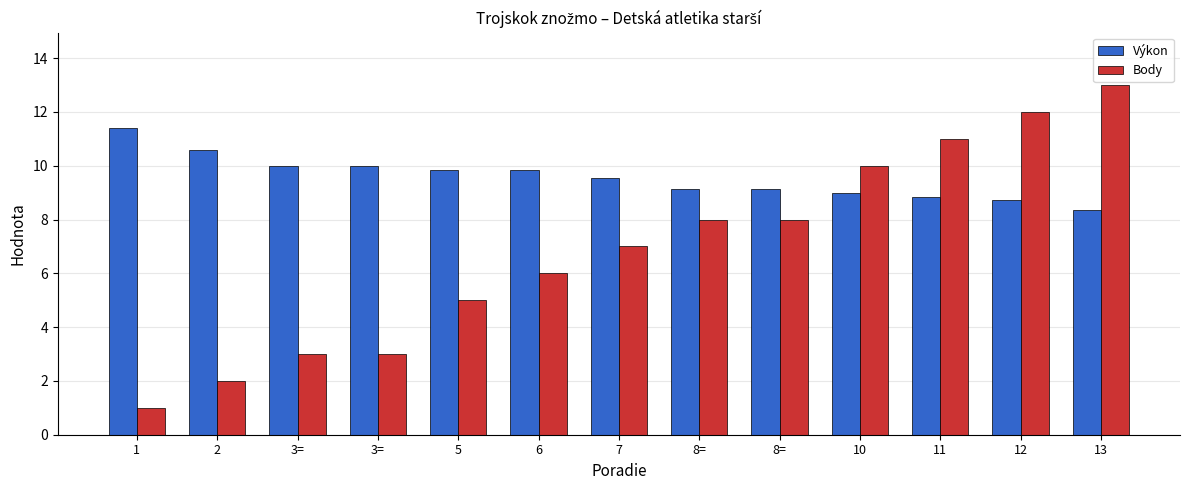

What is the difference between the Výkon values at 5 and 2?

0.7